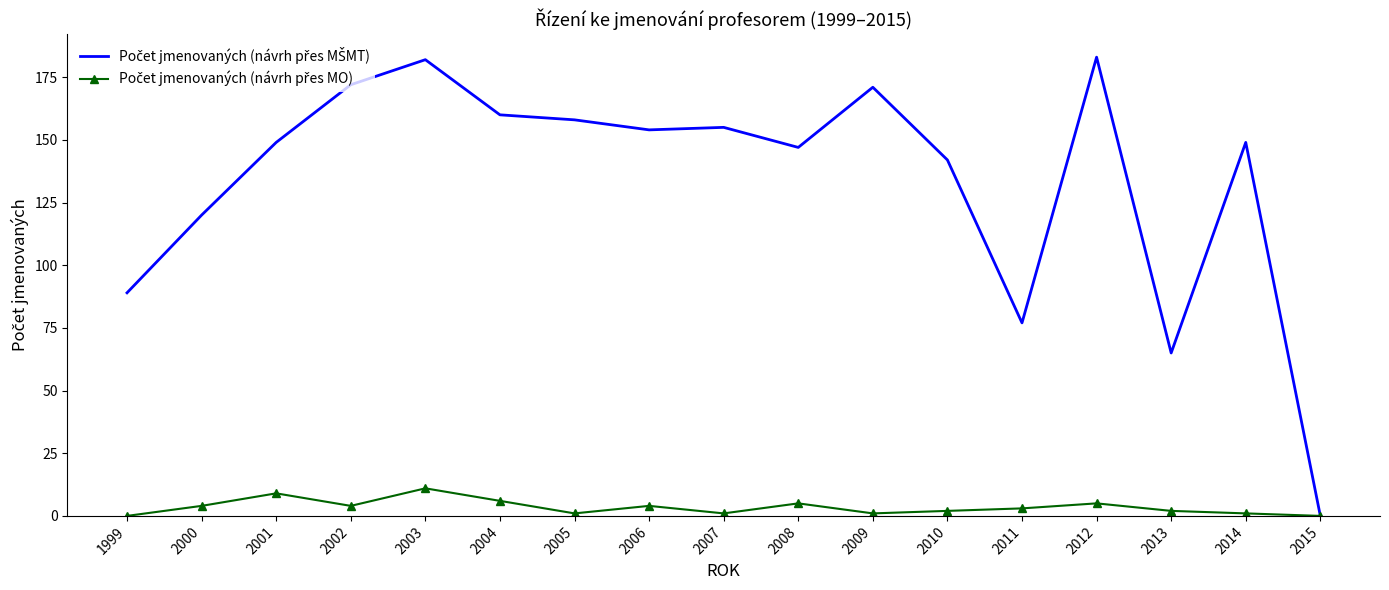

What is the spread (max minus min) of values at 1999?

89